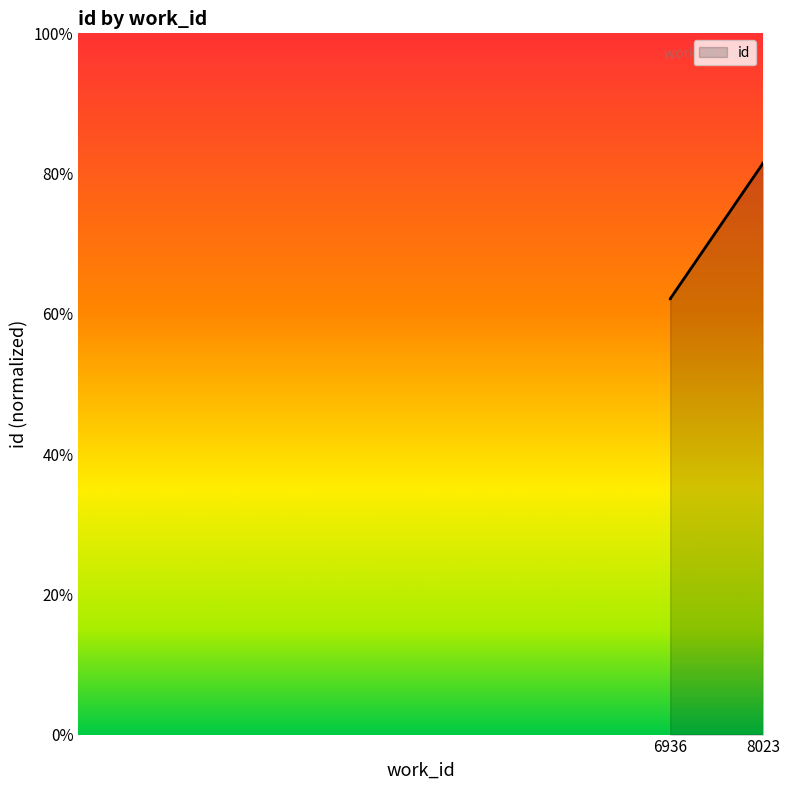

What is the difference between the maximum and minimum values?

0.2